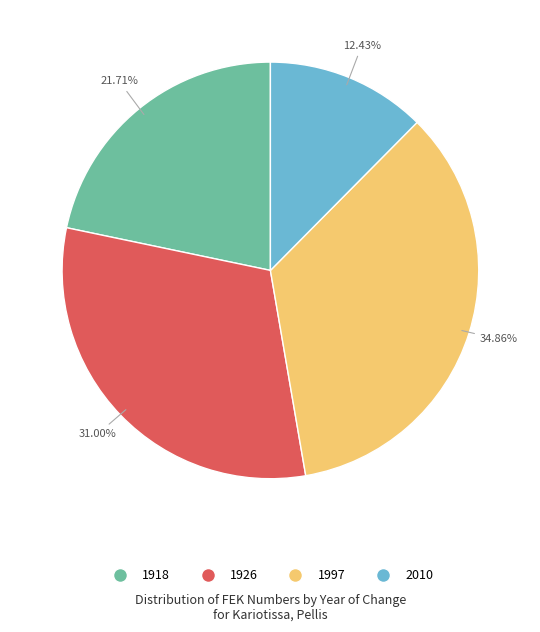

How much of the chart is everything except 1997?

65.1%